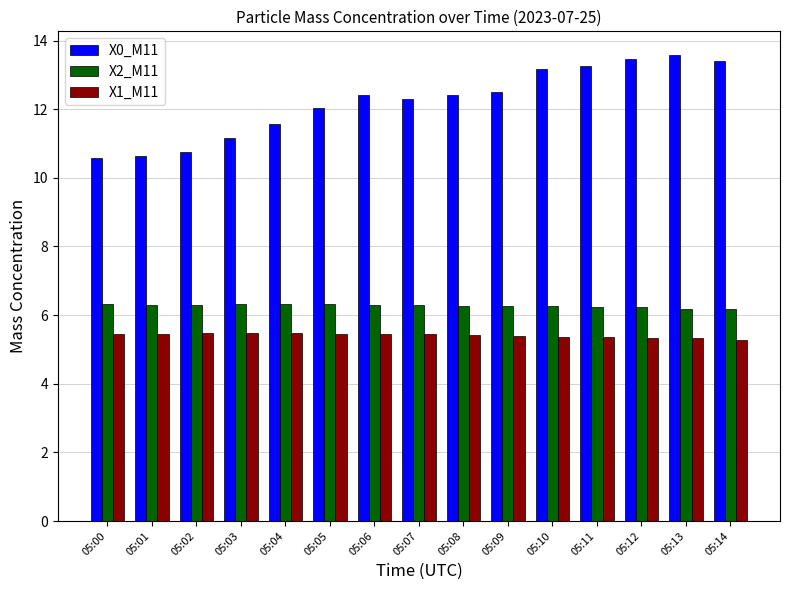

What is the difference between the X2_M11 values at 05:07 and 05:12?

0.1